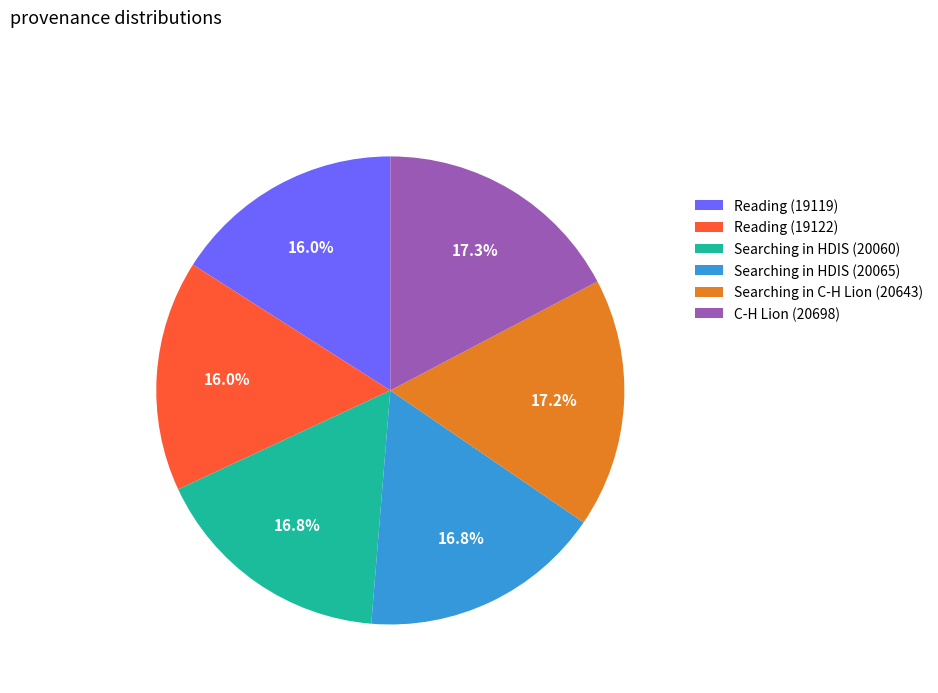

To the nearest percent, what percentage of the pie is Searching in C-H Lion (20643)?

17%